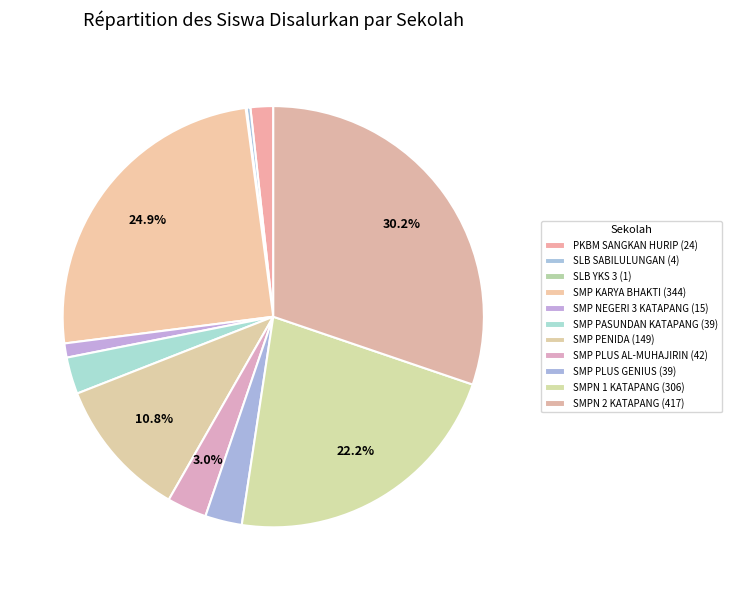

True or false: SMP PLUS AL-MUHAJIRIN accounts for 17% of the total.

False